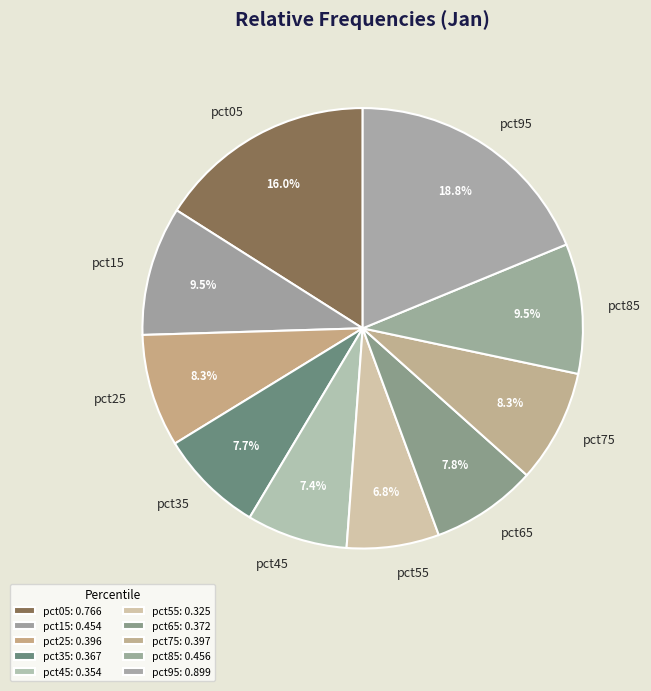

Between pct35 and pct95, which is larger?

pct95